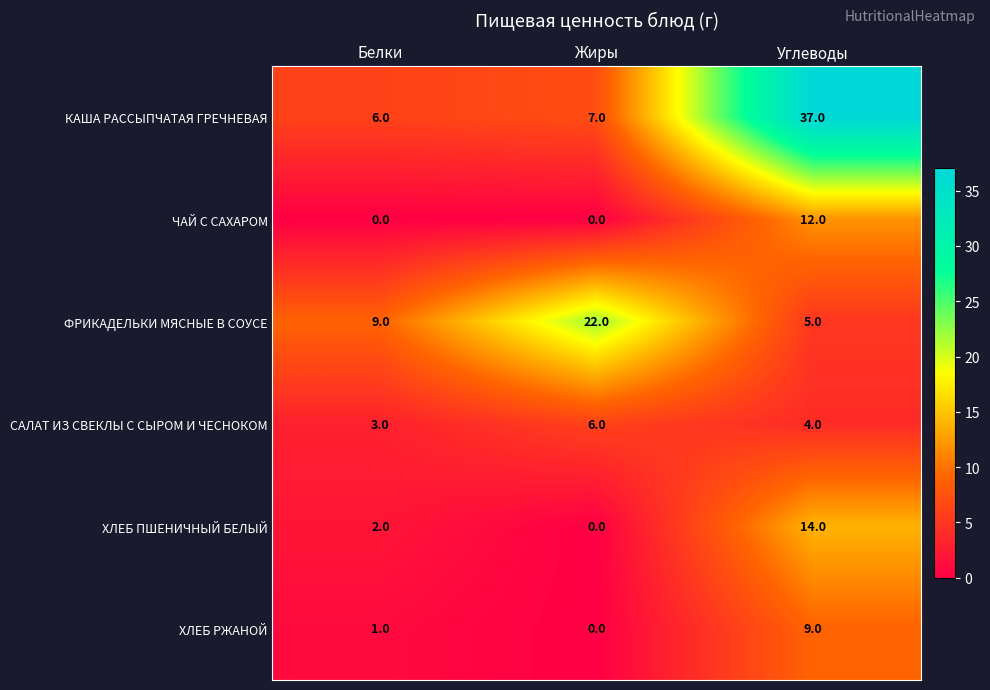

At Белки, list the series in order from largest to smallest.

ФРИКАДЕЛЬКИ МЯСНЫЕ В СОУСЕ, КАША РАССЫПЧАТАЯ ГРЕЧНЕВАЯ, САЛАТ ИЗ СВЕКЛЫ С СЫРОМ И ЧЕСНОКОМ, ХЛЕБ ПШЕНИЧНЫЙ БЕЛЫЙ, ХЛЕБ РЖАНОЙ, ЧАЙ С САХАРОМ